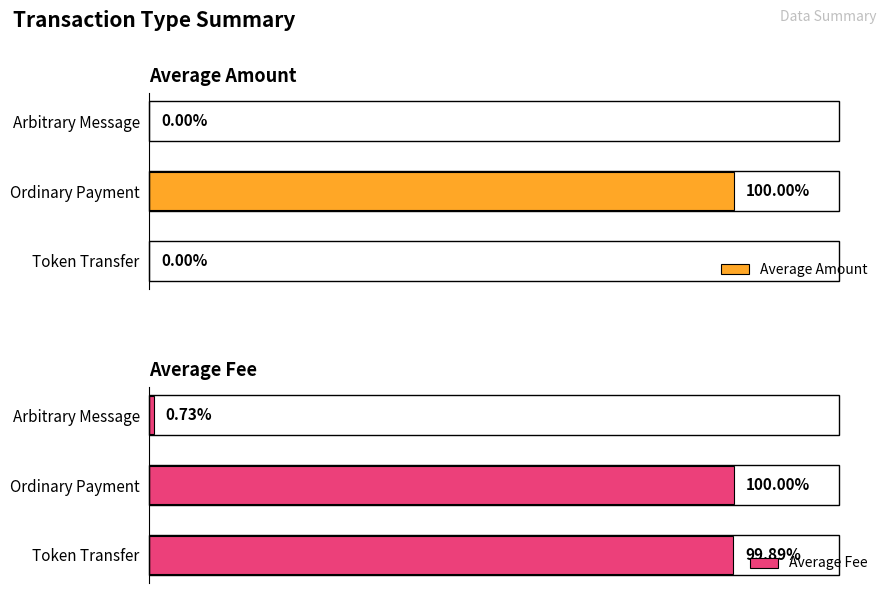

Which category has the highest value in the Average Amount series?

Ordinary Payment